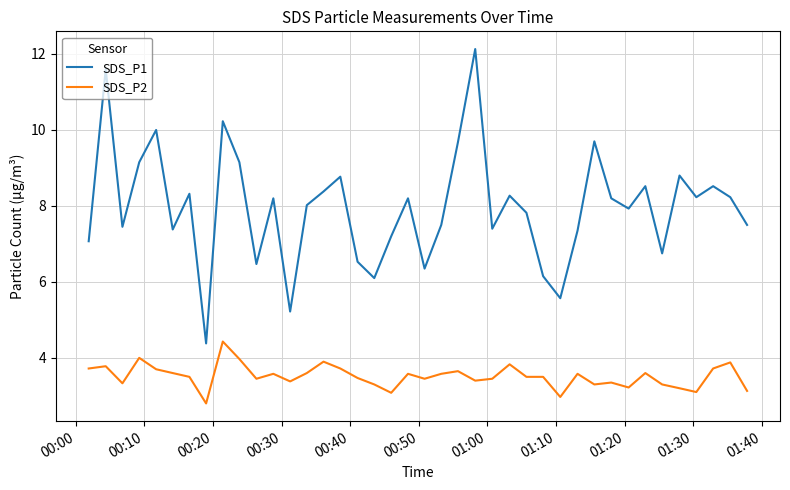

True or false: SDS_P2 and SDS_P1 intersect in this chart.

False